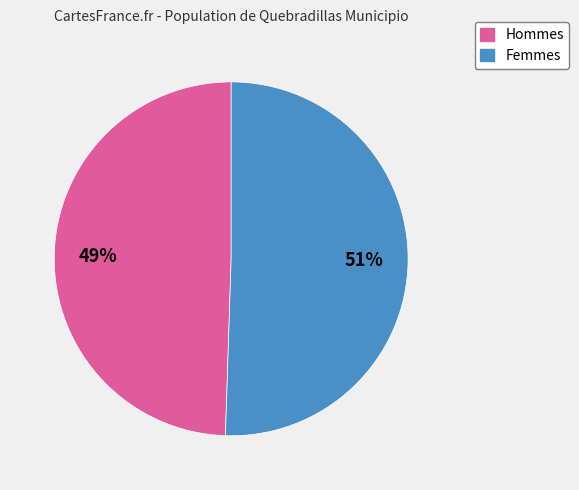

To the nearest percent, what is the average slice percentage?

50%